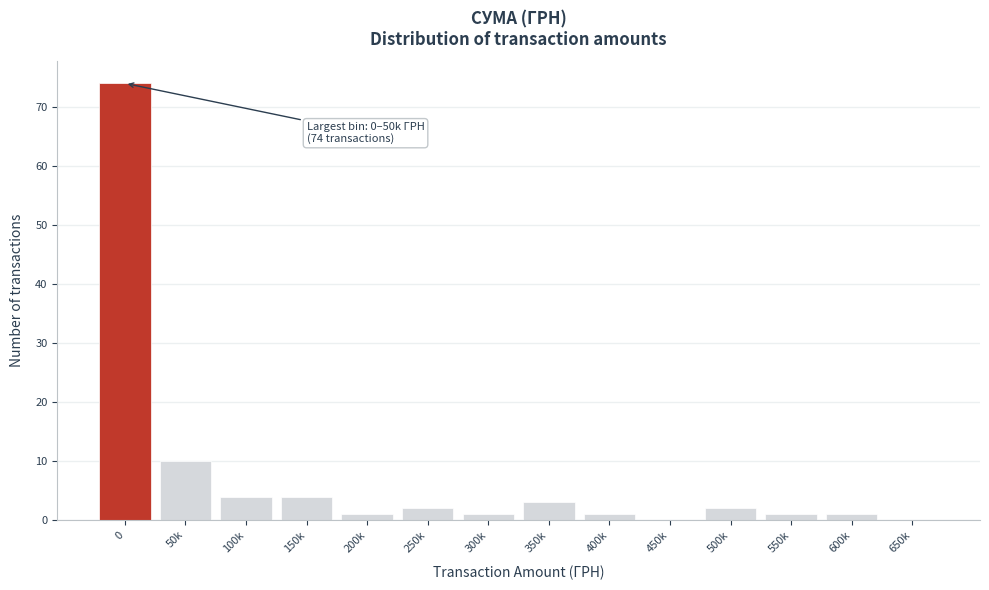

Reading left to right, list all the values displayed in this chart.

0=74	50k=10	100k=4	150k=4	200k=1	250k=2	300k=1	350k=3	400k=1	450k=0	500k=2	550k=1	600k=1	650k=0